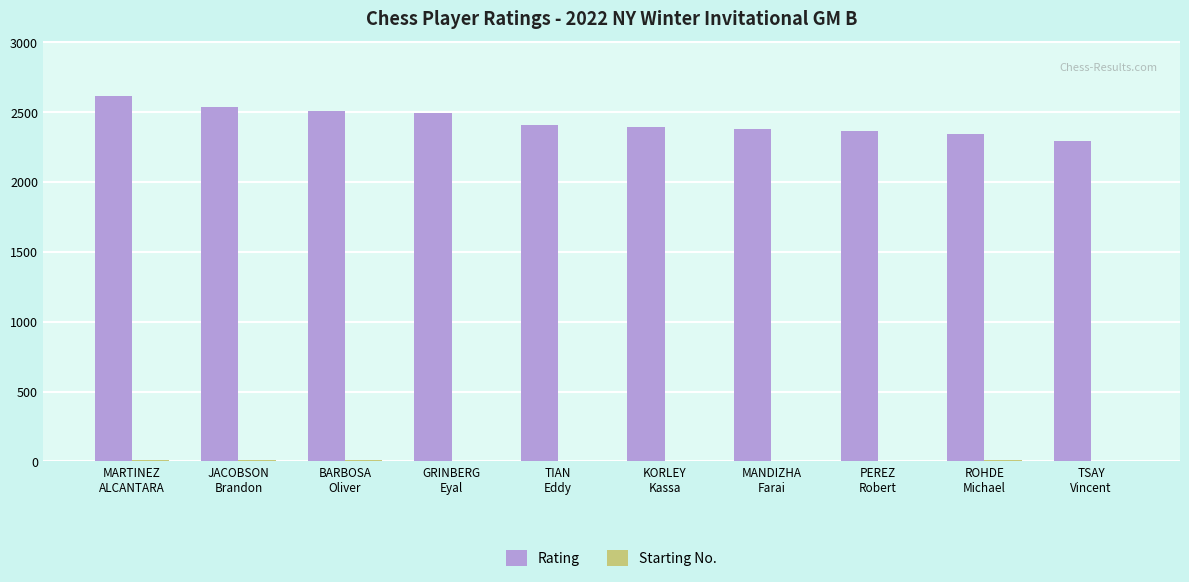

Which series has the largest total across all categories?

Rating